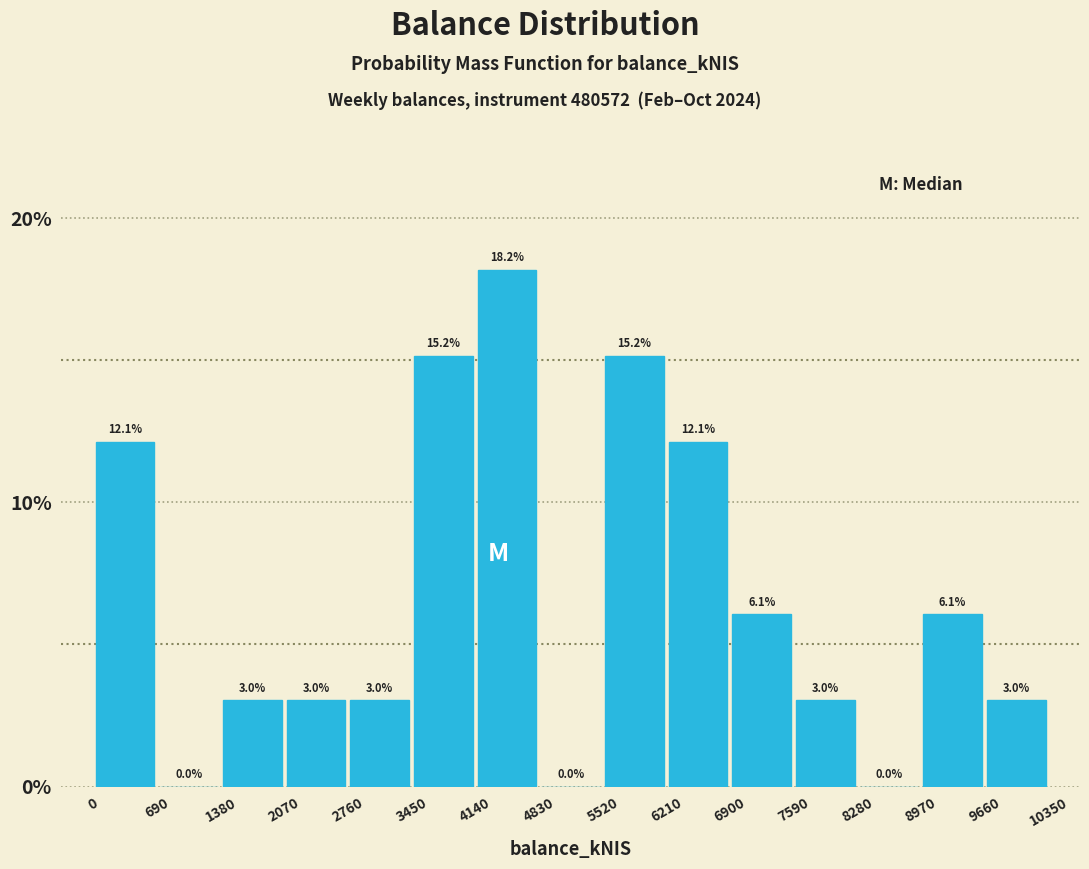

Reading left to right, list every bar in this chart as the range it spans on the x-axis followed by its height. The bar edges are not printed on the chart, so give them approximately, as read against the axis.

0 to 700: 12.1
700 to 1400: 0.0
1400 to 2100: 3.0
2100 to 2800: 3.0
2800 to 3500: 3.0
3500 to 4100: 15.2
4100 to 4800: 18.2
4800 to 5500: 0.0
5500 to 6200: 15.2
6200 to 6900: 12.1
6900 to 7600: 6.1
7600 to 8300: 3.0
8300 to 9000: 0.0
9000 to 9700: 6.1
9700 to 10400: 3.0